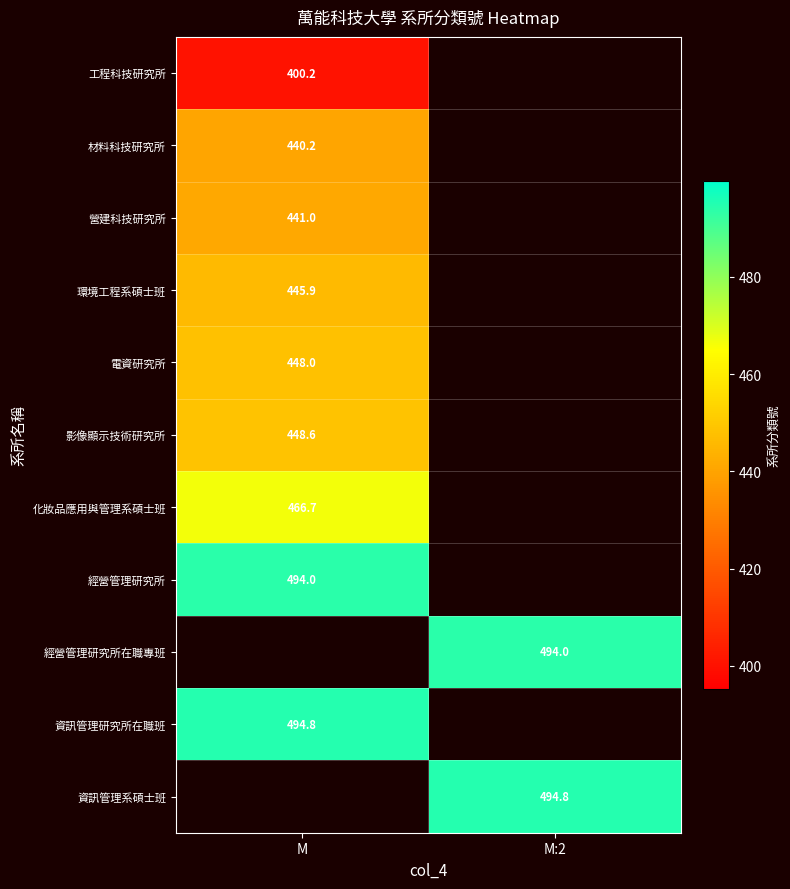

True or false: 經營管理研究所 has a value of 494.0 at M.

True